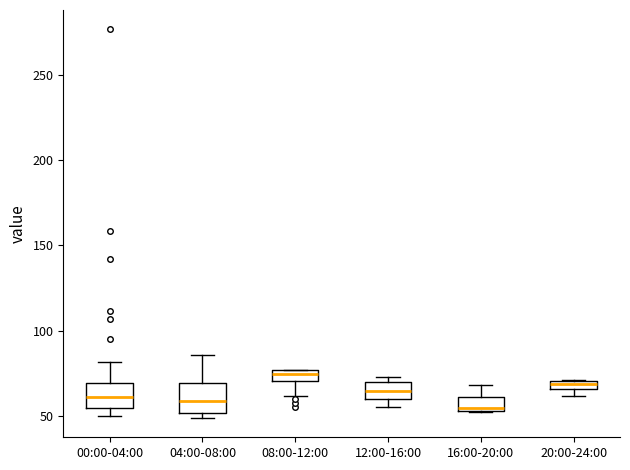

Where is the upper edge of the box for 12:00-16:00 on the y-axis? The values are not printed on the chart, so give them approximately, as read against the axis.

70